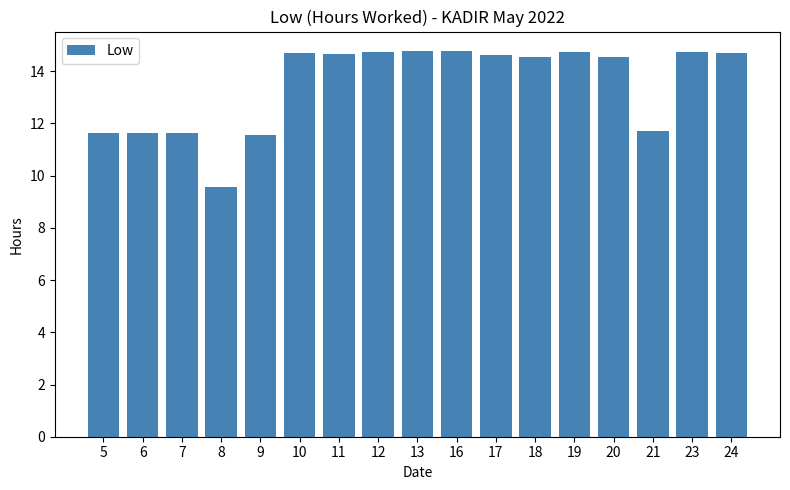

True or false: the data shows 21.3 at 19.

False